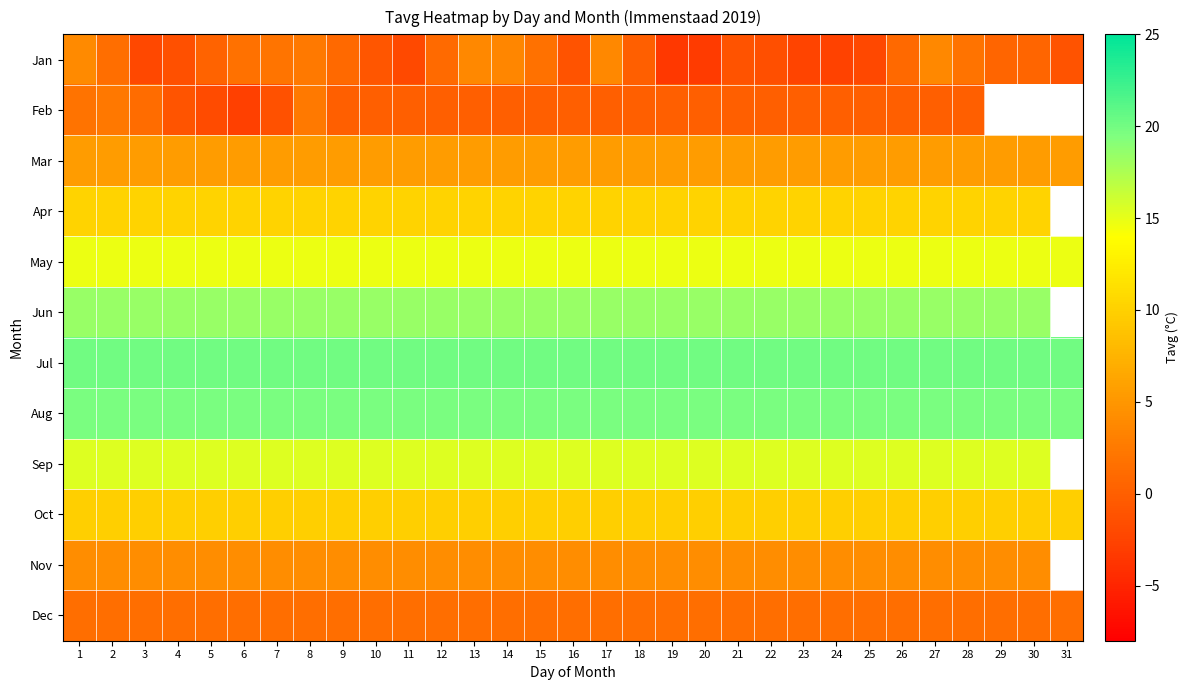

What is the spread (max minus min) of values at 4?

21.5